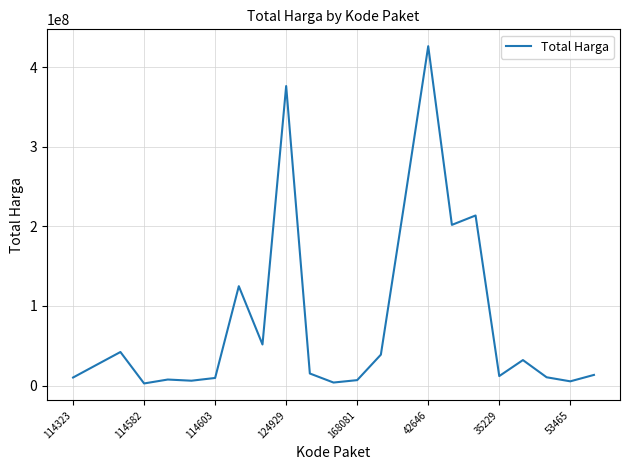

What is the difference between the maximum and minimum values?

424100040